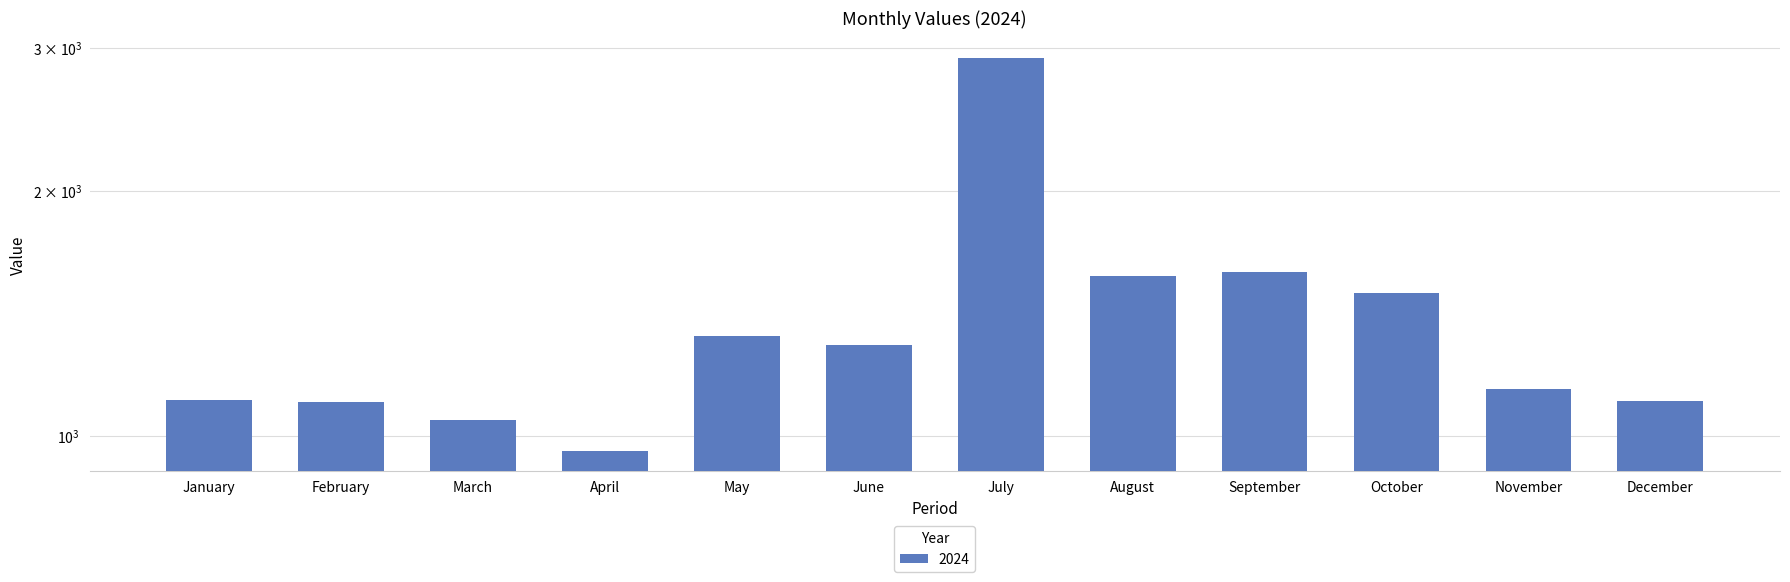

What is the value of the 9th bar from the left?

1590